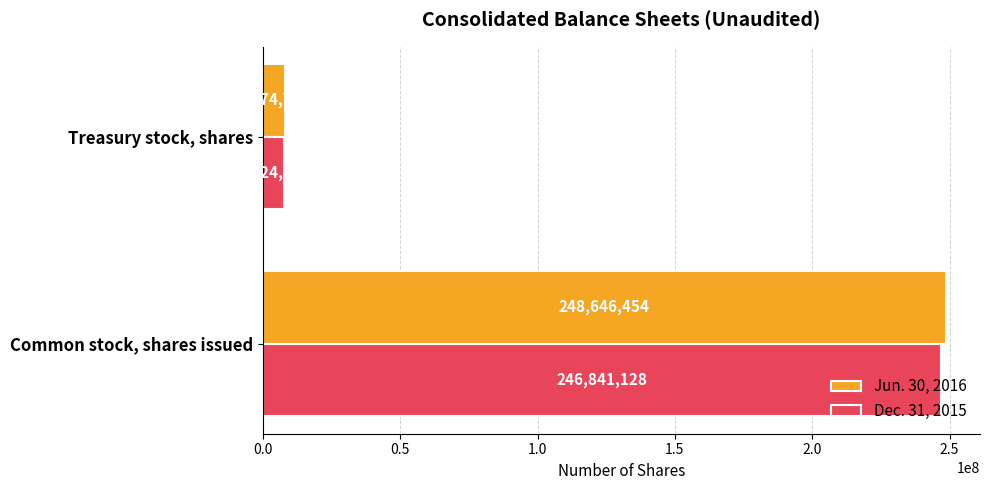

What is the average value of the Jun. 30, 2016 series?

128360624